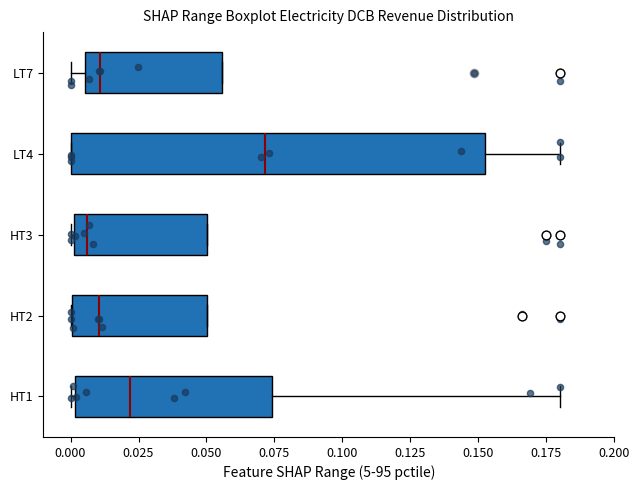

Reading bottom to top, transcribe this box plot: for each box, give where its median line is, the range the box spans, and where its two whiskers end, as read against the x-axis. The values are not printed on the chart, so give them approximately, as read against the axis.

HT1: median 0.020, box 0.000 to 0.075, whiskers 0.000 (just left of the box's left edge) to 0.180
HT2: median 0.010, box 0.000 to 0.050, whiskers 0.000 to 0.050
HT3: median 0.005, box 0.000 to 0.050, whiskers 0.000 to 0.050
LT4: median 0.070, box 0.000 to 0.155, whiskers 0.000 to 0.180
LT7: median 0.010, box 0.005 to 0.055, whiskers 0.000 to 0.055